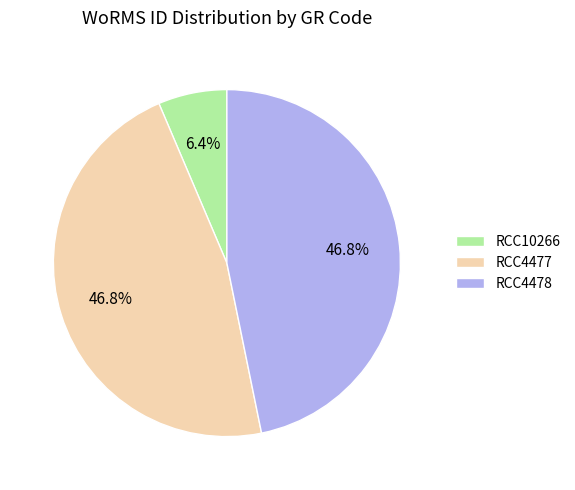

Which slice is the smallest?

RCC10266